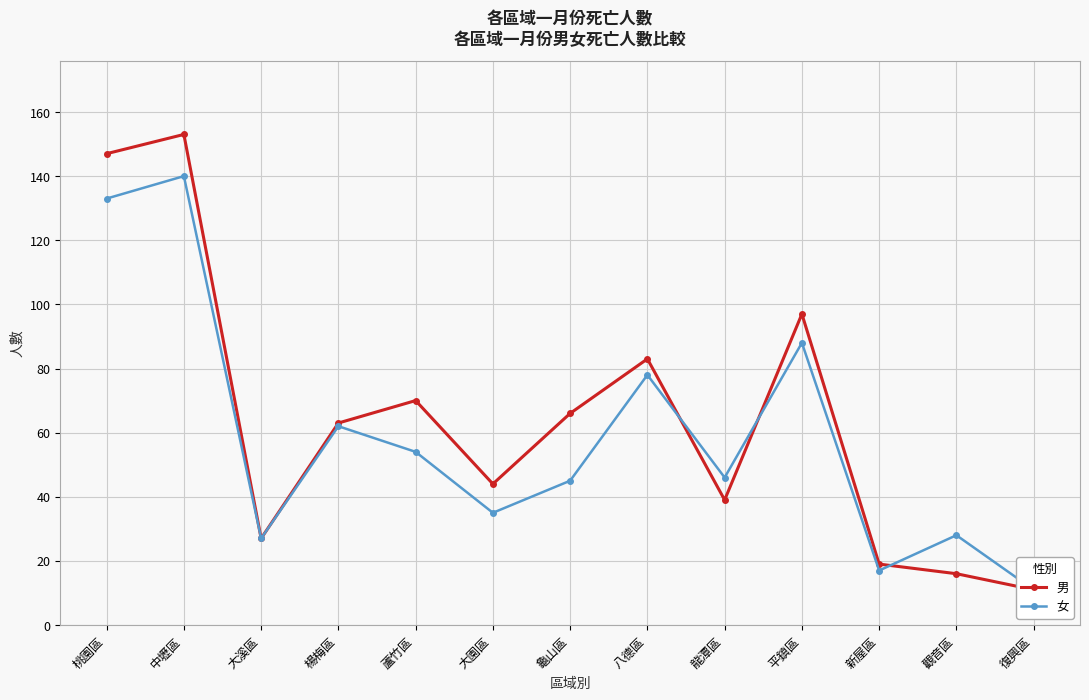

Does the chart display data point markers on the line(s)?

Yes